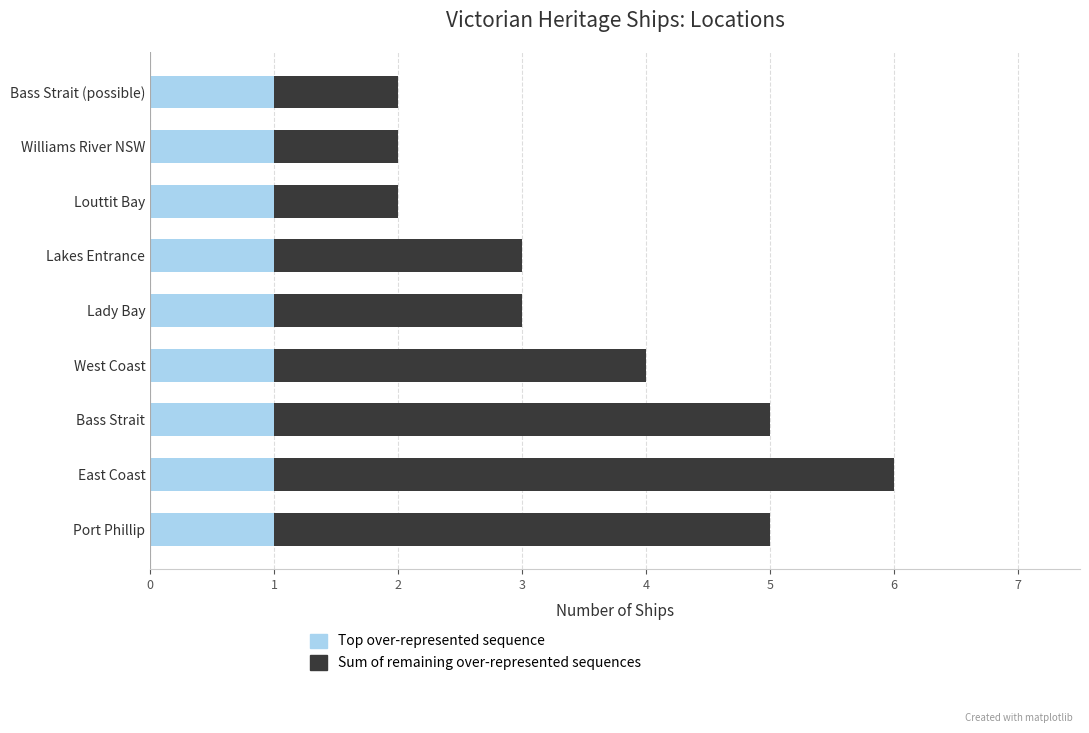

What is the sum of all Top over-represented sequence values?

9